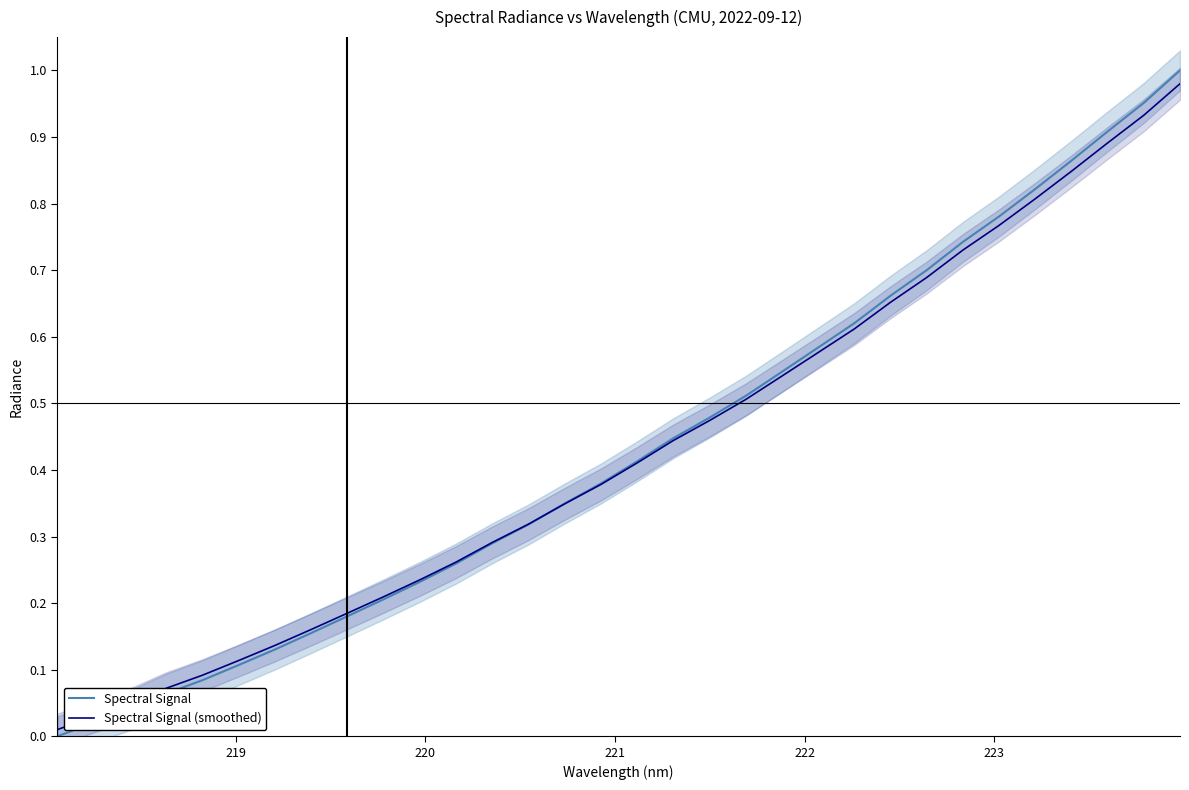

How many series are shown in this chart?

2